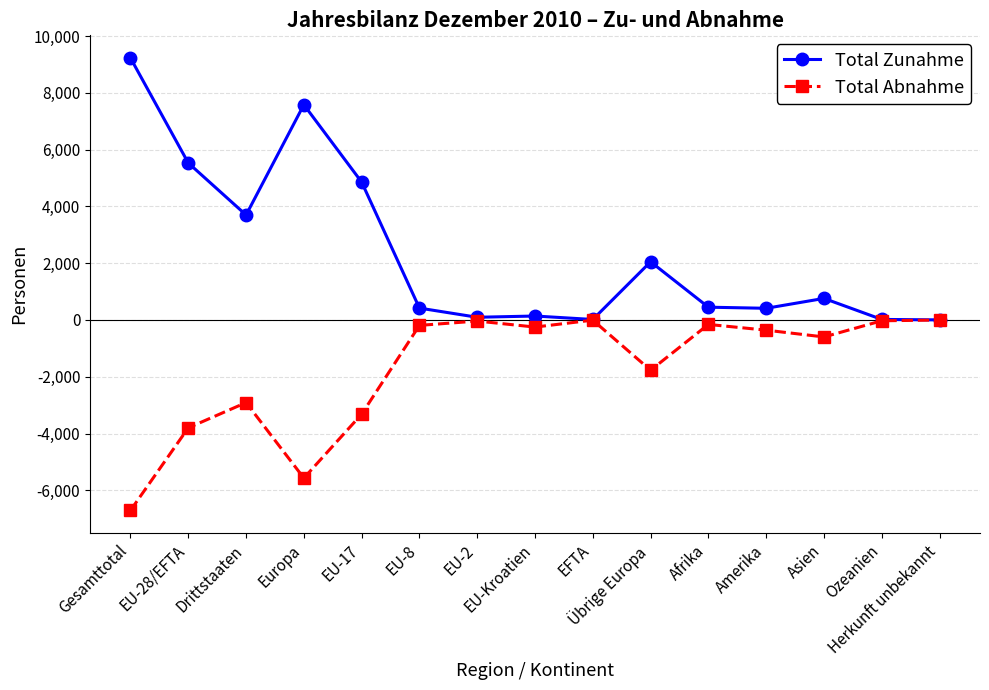

Which series has the largest range (max minus min)?

Total Zunahme